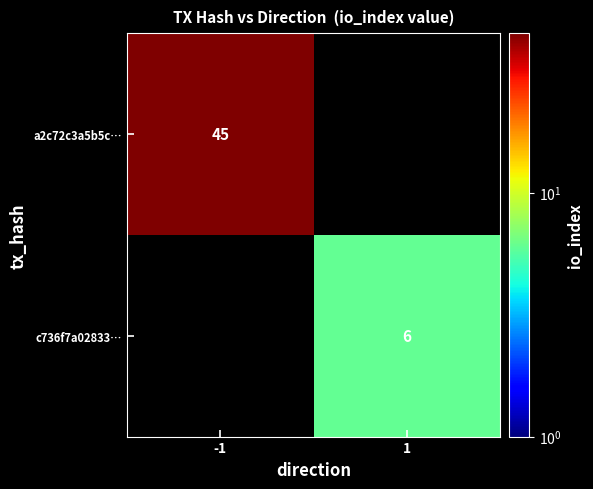

How many categories are shown in the chart?

2